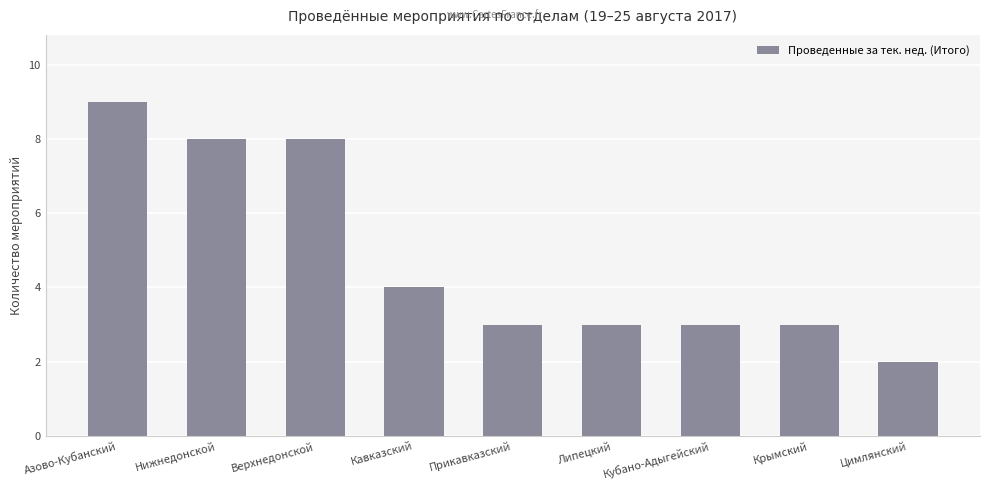

What position from the right is Азово-Кубанский?

9